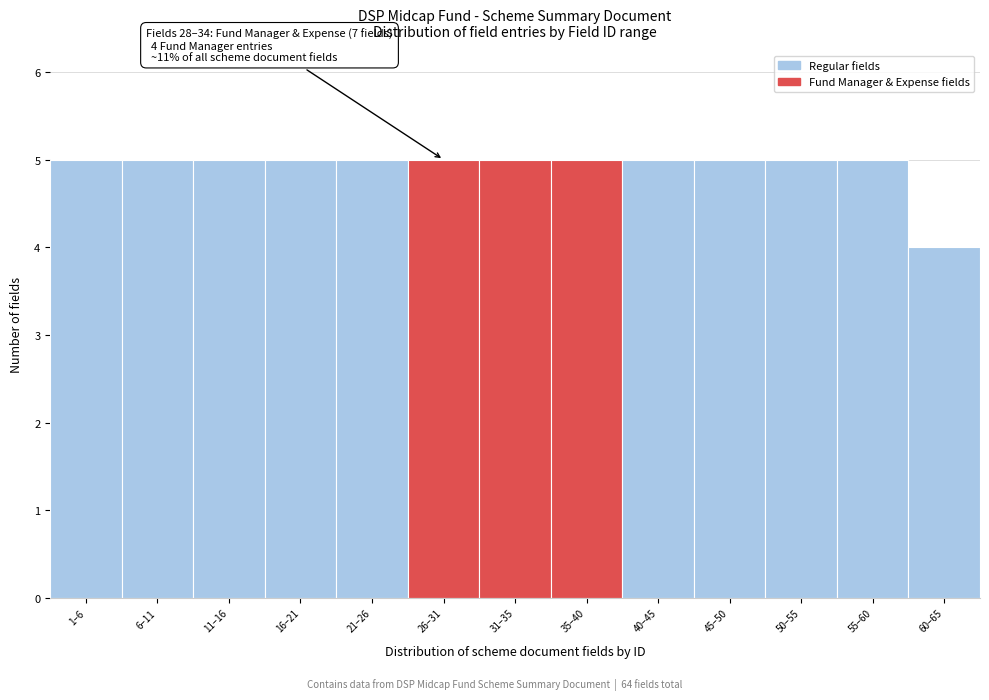

Reading right to left, transcribe all the data shown in this chart.

4	5	5	5	5	5	5	5	5	5	5	5	5